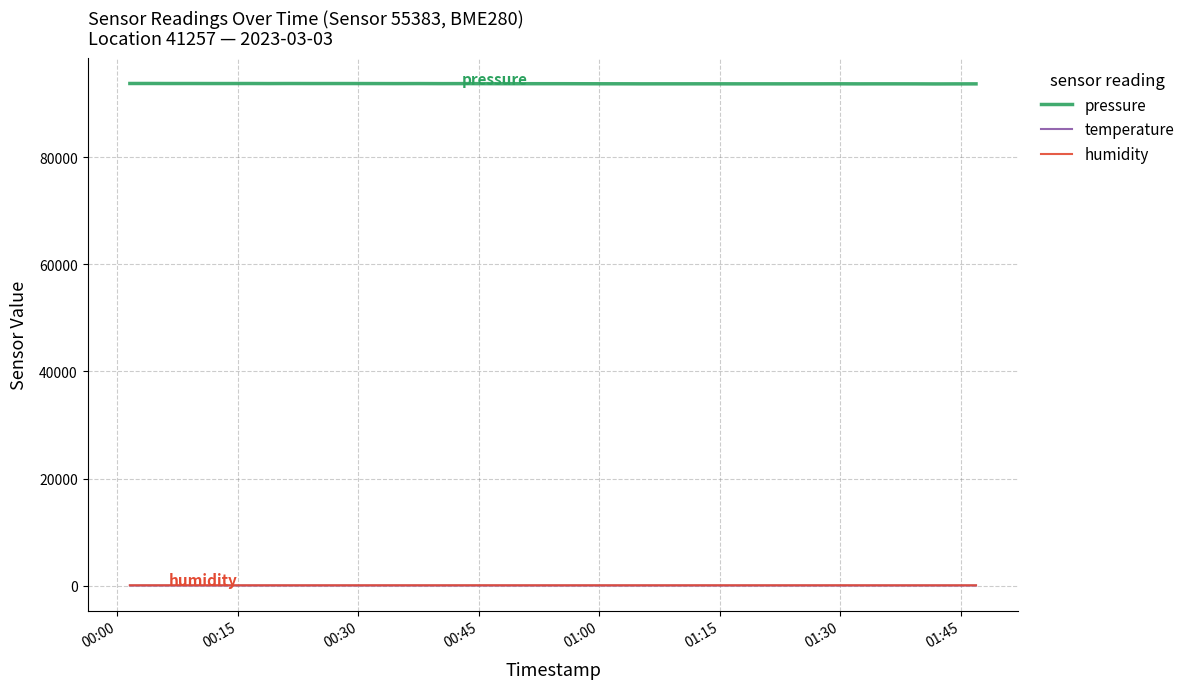

What is the greatest value displayed?

93801.3